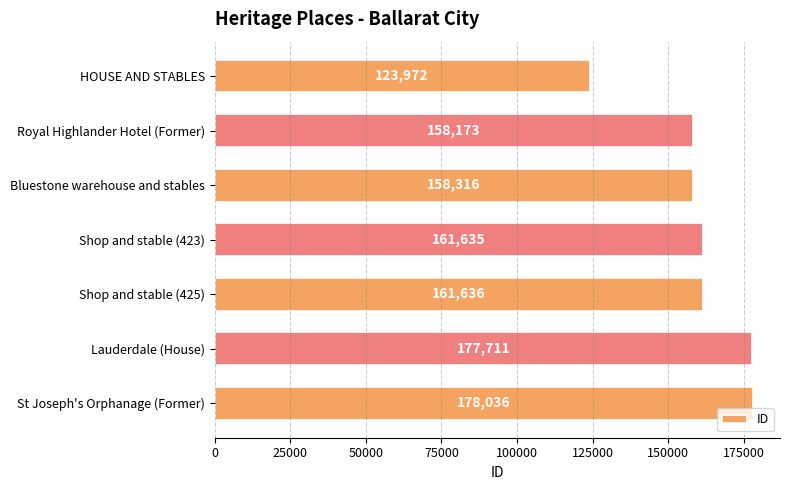

At which label is the value closest to 151004?

Royal Highlander Hotel (Former)